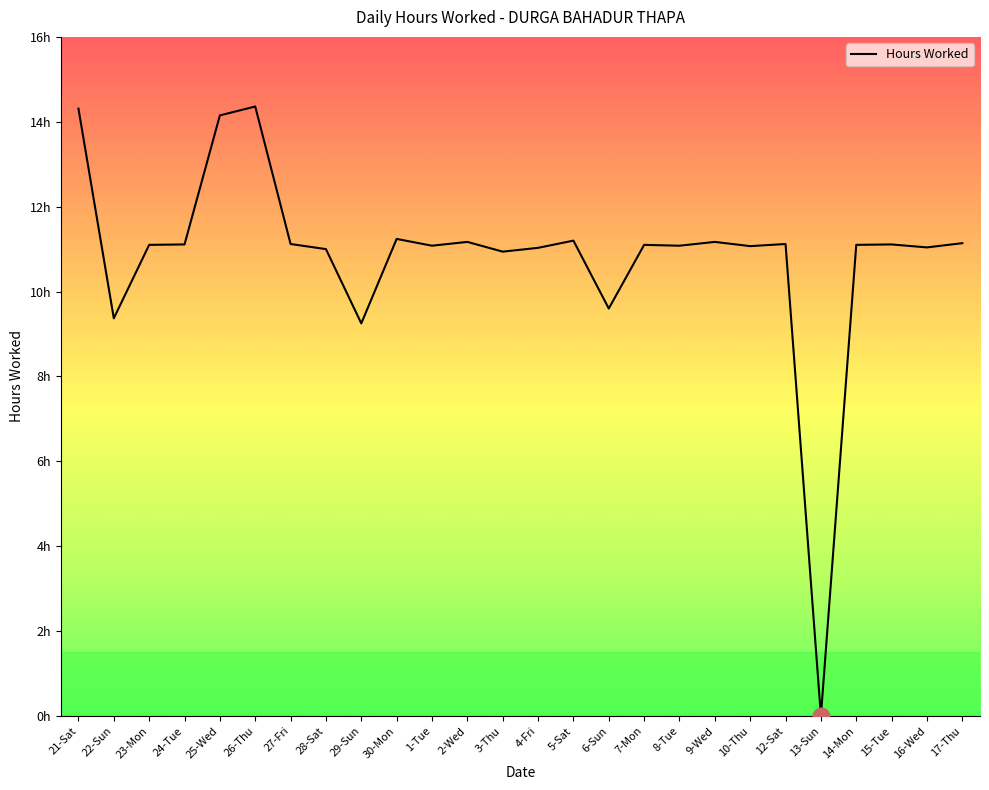

Is this an area chart (filled region under the line)?

No